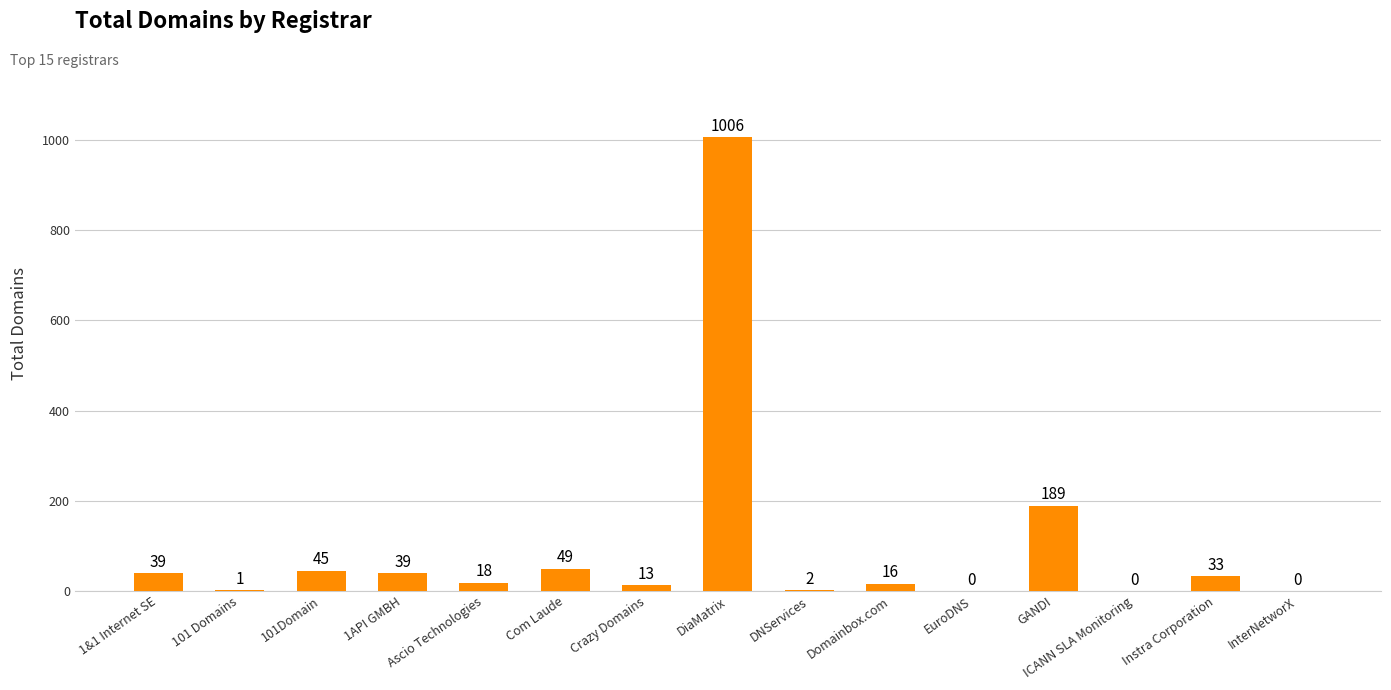

The value at Com Laude is 49. True or false?

True